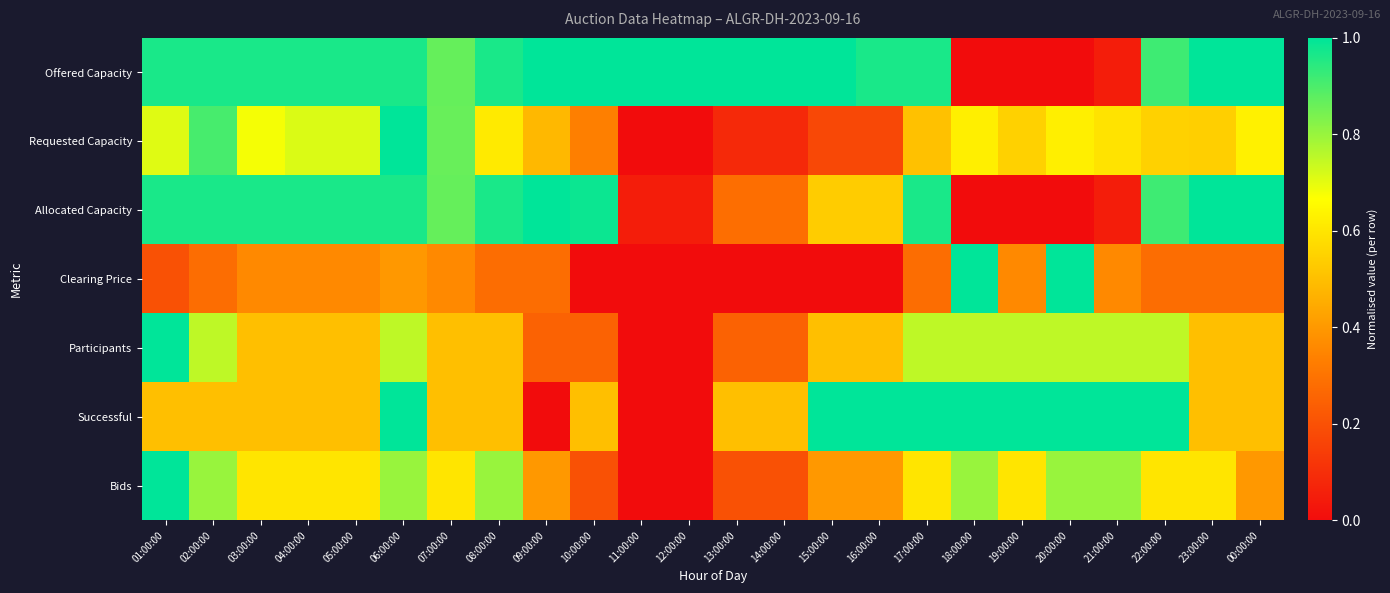

Rank the series by their maximum value, from lowest to highest.

Offered Capacity, Requested Capacity, Allocated Capacity, Clearing Price, Participants, Successful, Bids